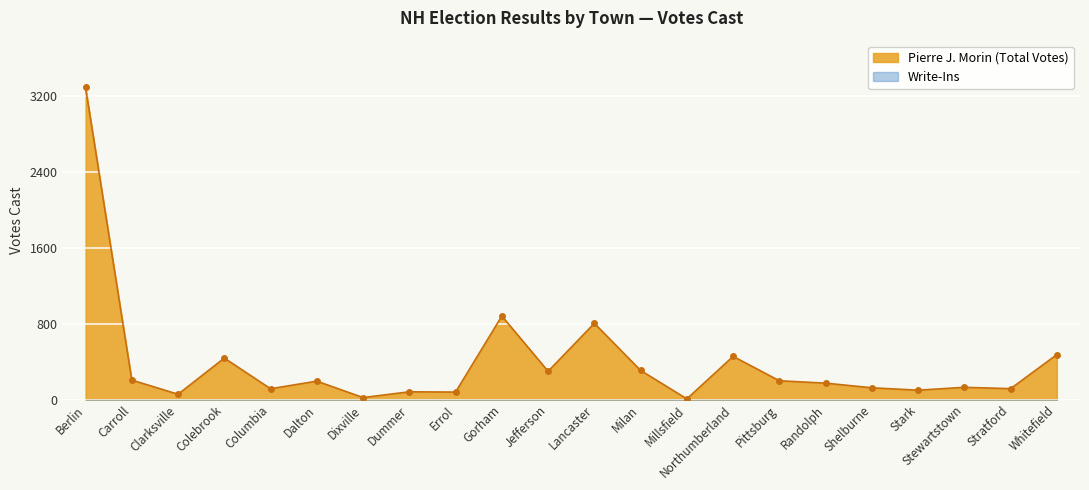

Reading left to right, list all the values displayed in this chart.

3288	205	56	437	114	194	21	82	79	880	298	803	307	7	455	198	173	124	99	129	115	474